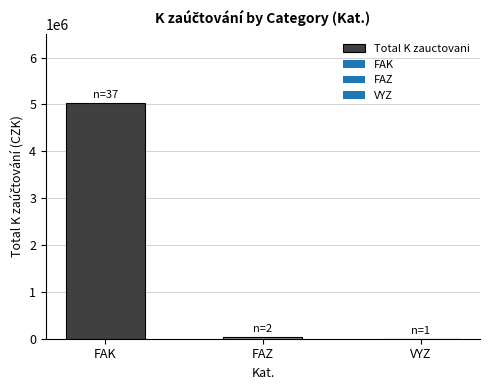

Where does the data first go above 35799?

FAK